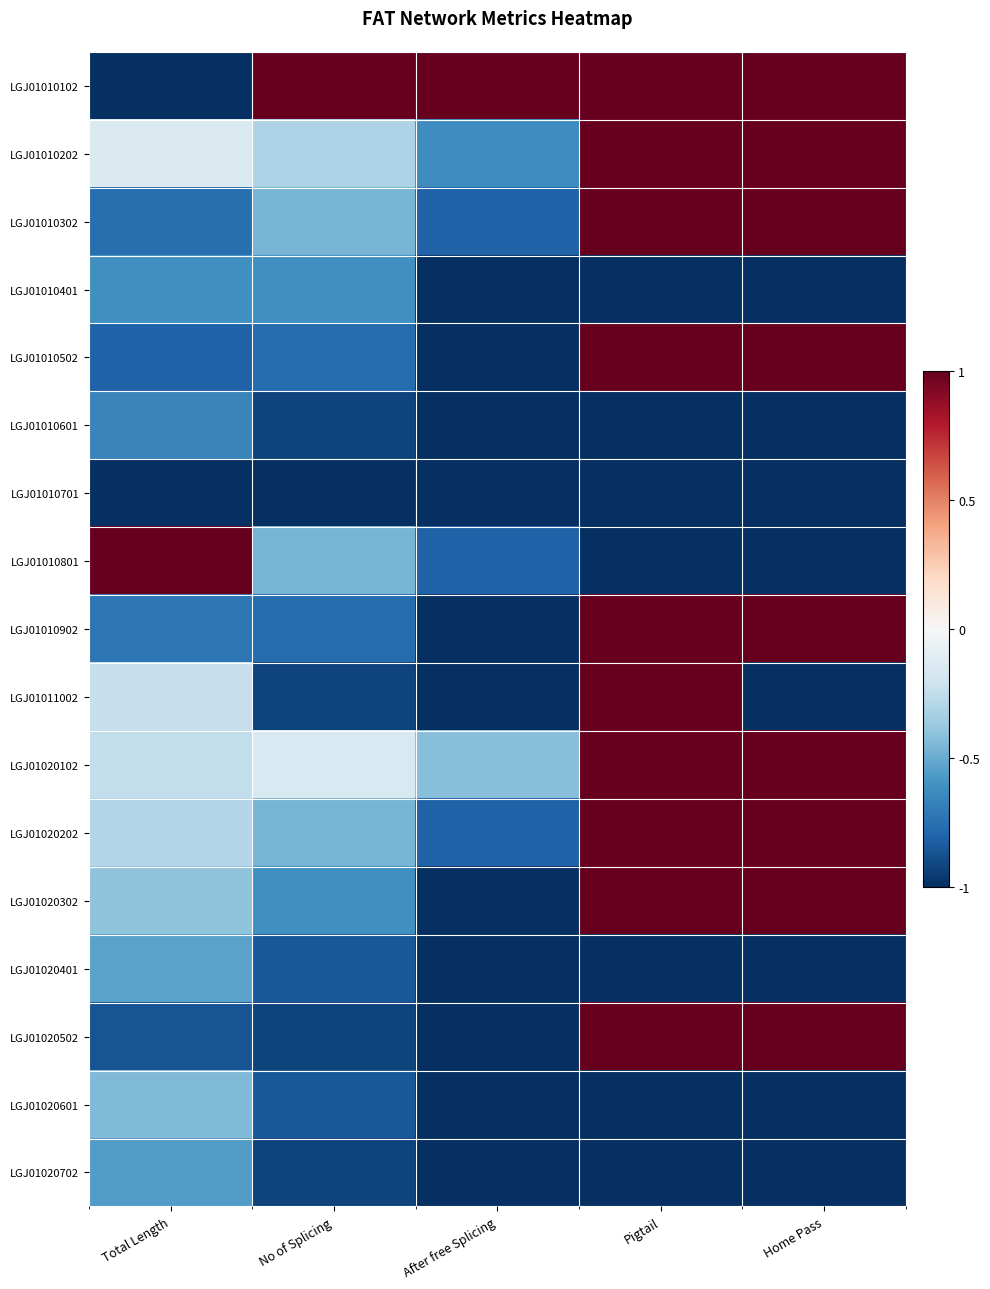

Reading left to right, what are all the values shown in this chart?

LGJ01010102: Total Length=-1.0	No of Splicing=1.0	After free Splicing=1.0	Pigtail=1.0	Home Pass=1.0
LGJ01010202: Total Length=-0.1	No of Splicing=-0.3	After free Splicing=-0.6	Pigtail=1.0	Home Pass=1.0
LGJ01010302: Total Length=-0.8	No of Splicing=-0.5	After free Splicing=-0.8	Pigtail=1.0	Home Pass=1.0
LGJ01010401: Total Length=-0.6	No of Splicing=-0.6	After free Splicing=-1.0	Pigtail=-1.0	Home Pass=-1.0
LGJ01010502: Total Length=-0.8	No of Splicing=-0.8	After free Splicing=-1.0	Pigtail=1.0	Home Pass=1.0
LGJ01010601: Total Length=-0.7	No of Splicing=-0.9	After free Splicing=-1.0	Pigtail=-1.0	Home Pass=-1.0
LGJ01010701: Total Length=-1.0	No of Splicing=-1.0	After free Splicing=-1.0	Pigtail=-1.0	Home Pass=-1.0
LGJ01010801: Total Length=1.0	No of Splicing=-0.5	After free Splicing=-0.8	Pigtail=-1.0	Home Pass=-1.0
LGJ01010902: Total Length=-0.7	No of Splicing=-0.8	After free Splicing=-1.0	Pigtail=1.0	Home Pass=1.0
LGJ01011002: Total Length=-0.2	No of Splicing=-0.9	After free Splicing=-1.0	Pigtail=1.0	Home Pass=-1.0
LGJ01020102: Total Length=-0.2	No of Splicing=-0.2	After free Splicing=-0.4	Pigtail=1.0	Home Pass=1.0
LGJ01020202: Total Length=-0.3	No of Splicing=-0.5	After free Splicing=-0.8	Pigtail=1.0	Home Pass=1.0
LGJ01020302: Total Length=-0.4	No of Splicing=-0.6	After free Splicing=-1.0	Pigtail=1.0	Home Pass=1.0
LGJ01020401: Total Length=-0.5	No of Splicing=-0.8	After free Splicing=-1.0	Pigtail=-1.0	Home Pass=-1.0
LGJ01020502: Total Length=-0.9	No of Splicing=-0.9	After free Splicing=-1.0	Pigtail=1.0	Home Pass=1.0
LGJ01020601: Total Length=-0.4	No of Splicing=-0.8	After free Splicing=-1.0	Pigtail=-1.0	Home Pass=-1.0
LGJ01020702: Total Length=-0.6	No of Splicing=-0.9	After free Splicing=-1.0	Pigtail=-1.0	Home Pass=-1.0